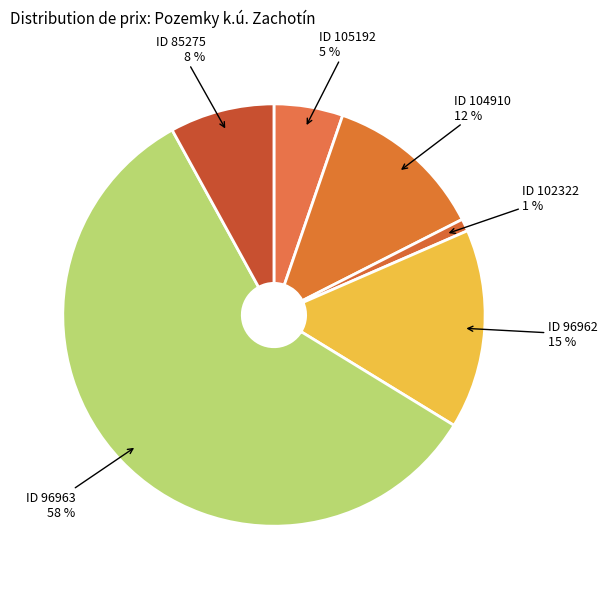

Which slice is the largest?

ID 96963